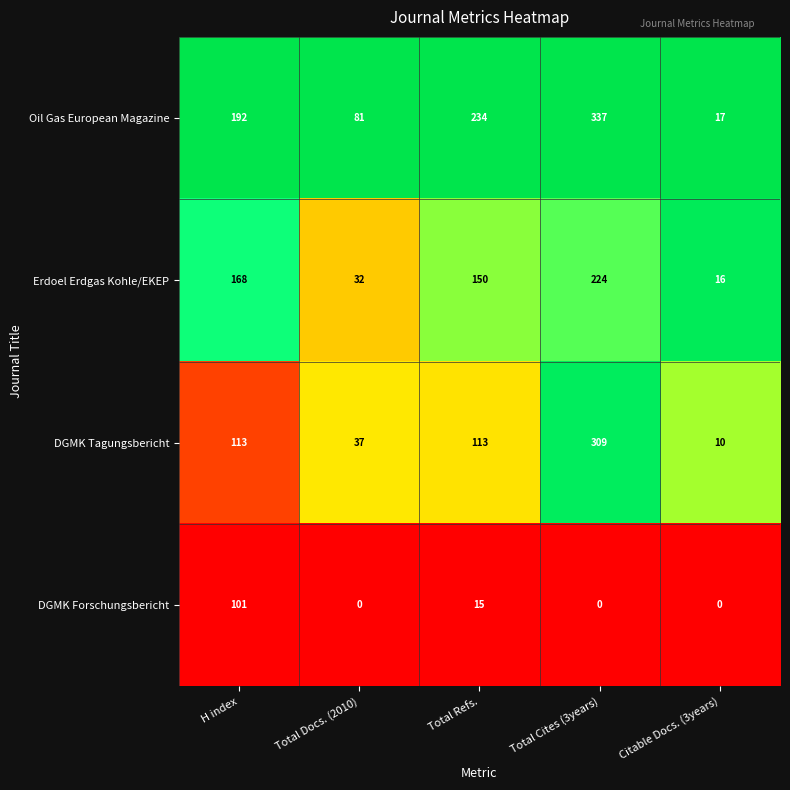

At which category is the sum across all series the highest?

Total Cites (3years)